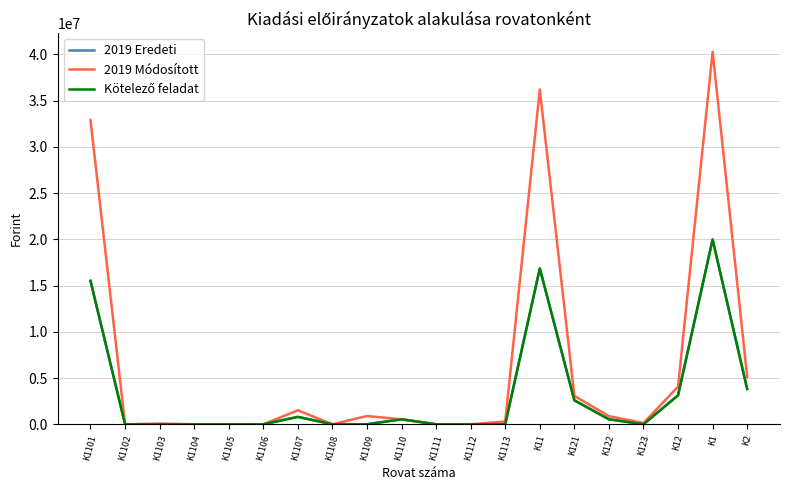

Which category has the highest value in the Kötelező feladat series?

K1